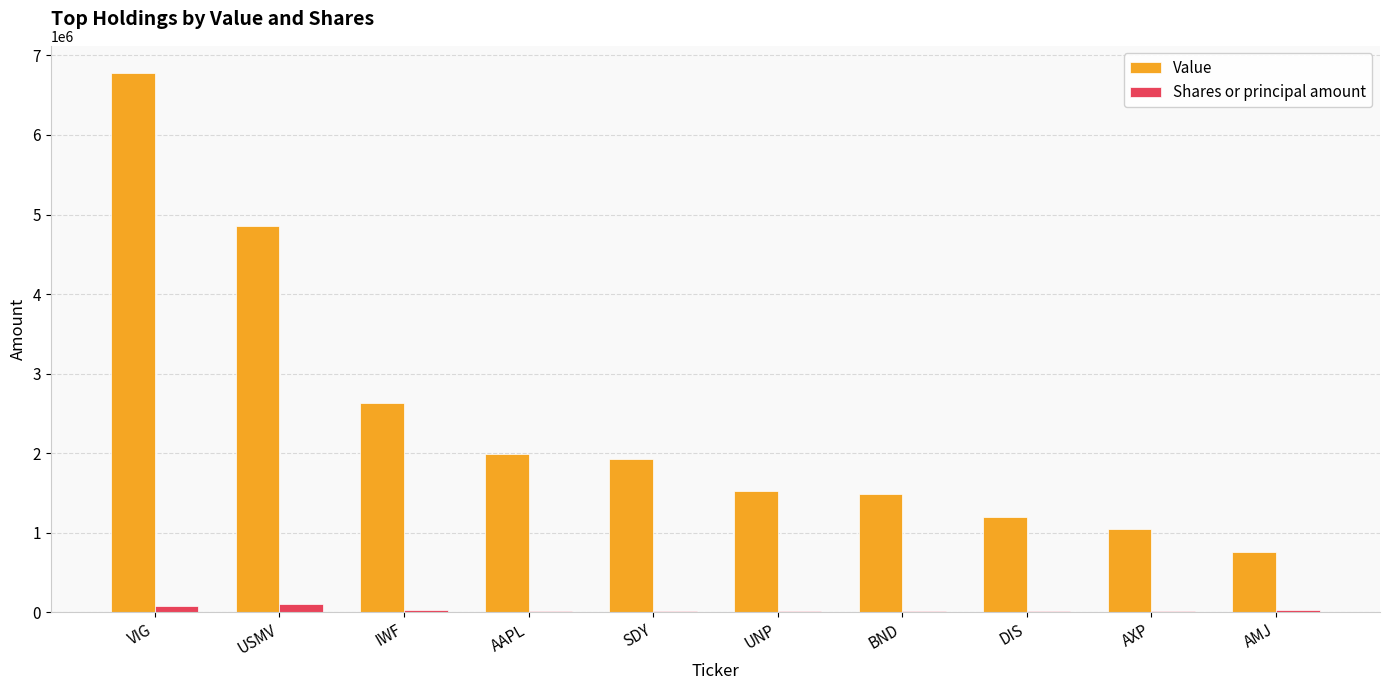

How many groups of bars are there?

10